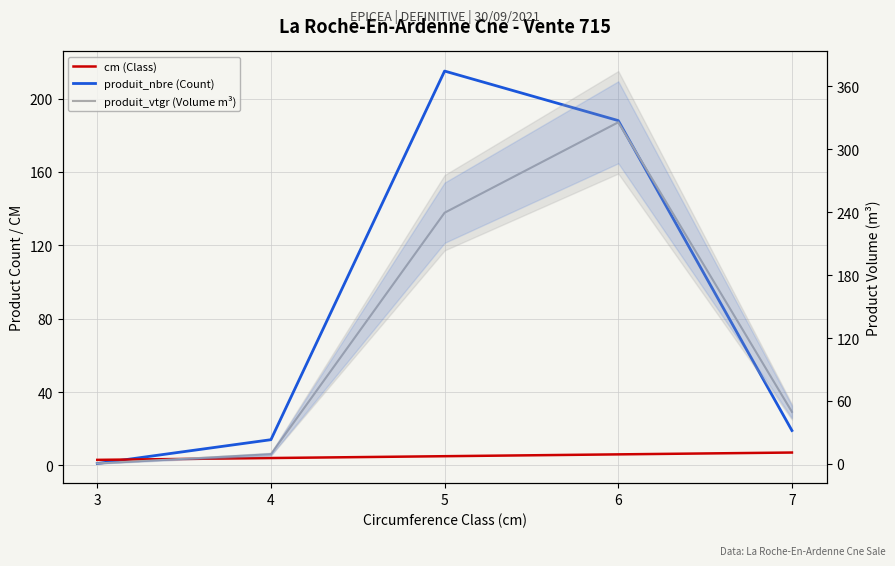

Rank the series at 5 from lowest to highest value.

cm (Class), produit_nbre (Count), produit_vtgr (Volume m³)